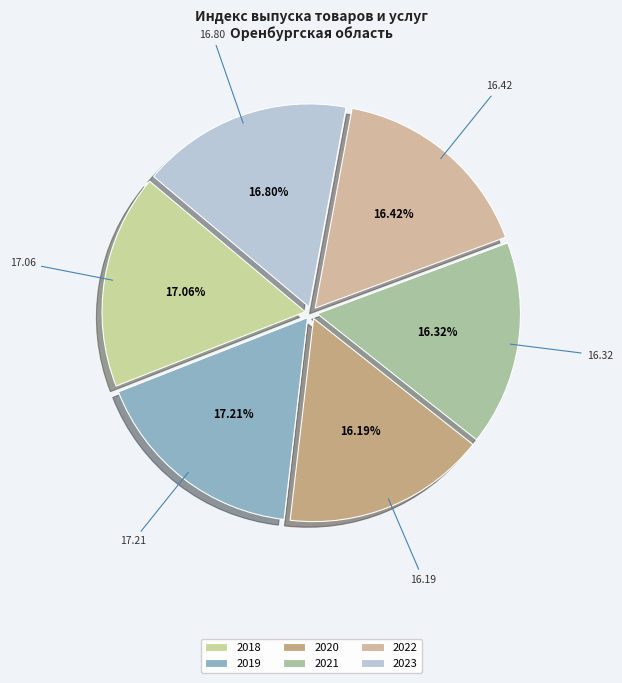

Does 2018 represent more than half of the total?

No